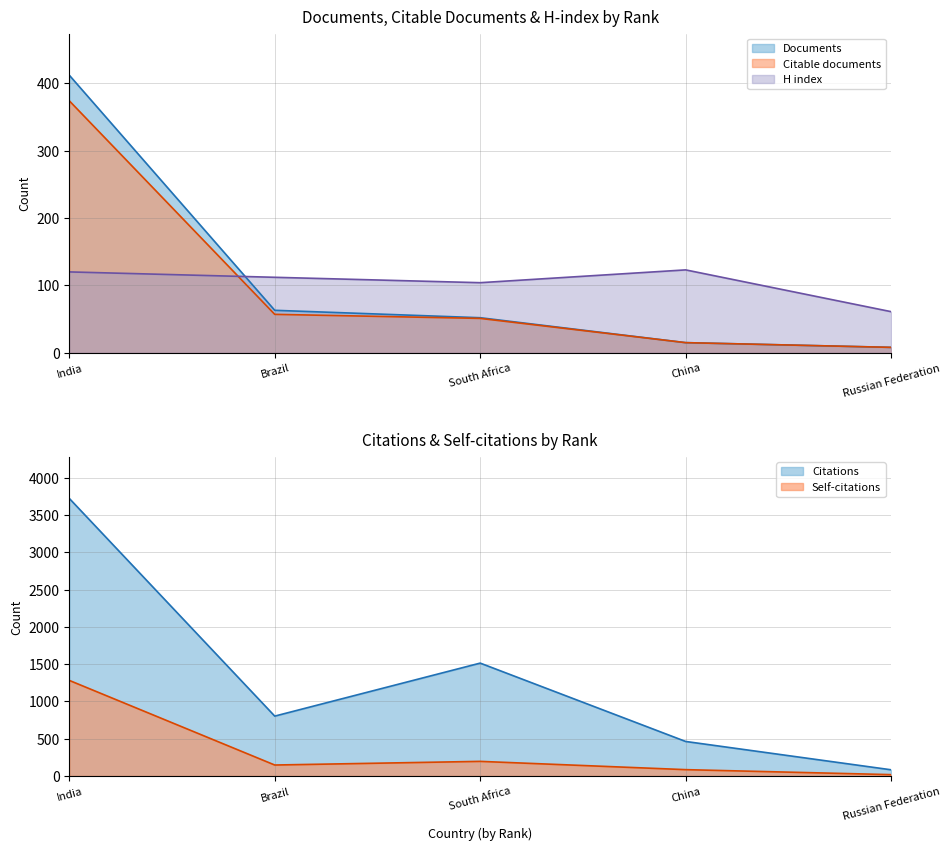

Reading right to left, transcribe all the data shown in this chart.

Documents: Russian Federation=8	China=15	South Africa=52	Brazil=63	India=412
Citable documents: Russian Federation=8	China=15	South Africa=51	Brazil=57	India=374
Citations: Russian Federation=83	China=463	South Africa=1514	Brazil=803	India=3723
Self-citations: Russian Federation=18	China=85	South Africa=196	Brazil=147	India=1282
H index: Russian Federation=61	China=123	South Africa=104	Brazil=112	India=120